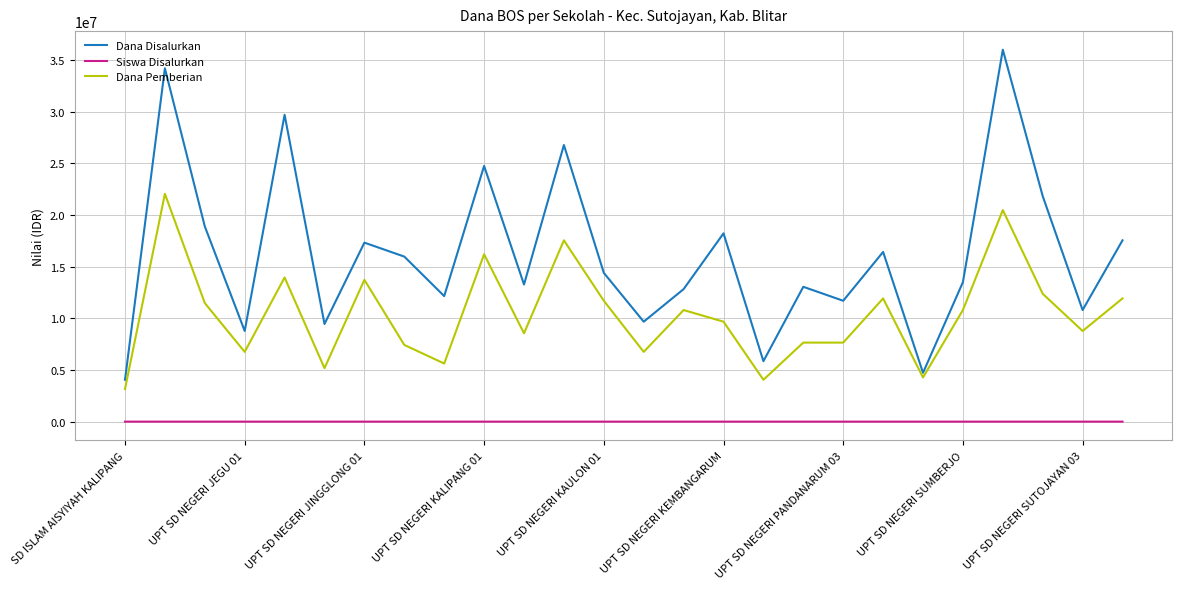

Which series has the largest total across all categories?

Dana Disalurkan